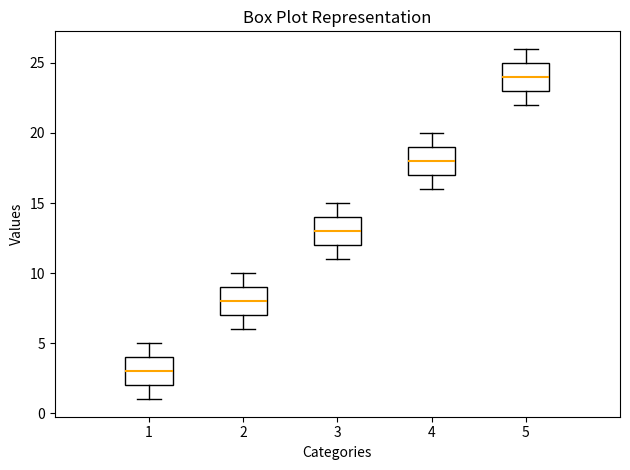

Where does the upper whisker of the box at x = 1 end on the y-axis? The values are not printed on the chart, so give them approximately, as read against the axis.

5